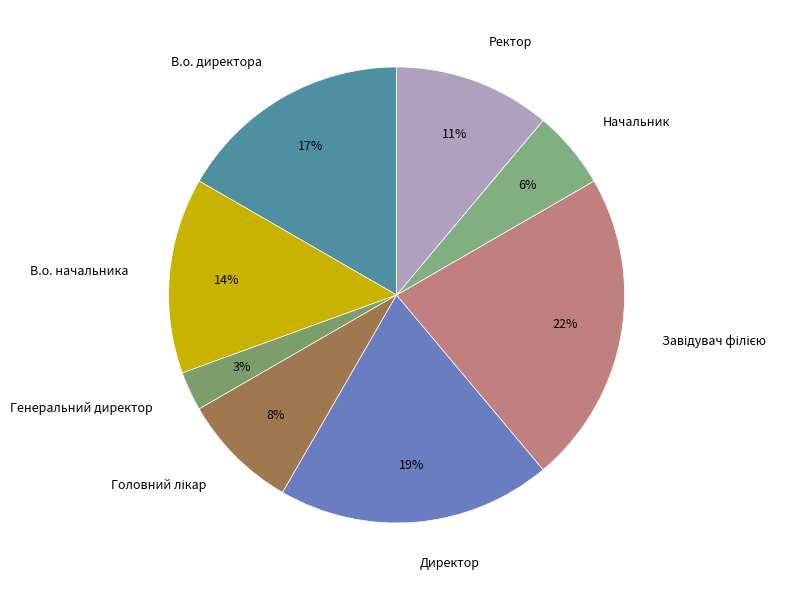

What percentage is the Ректор slice, to the nearest percent?

11%